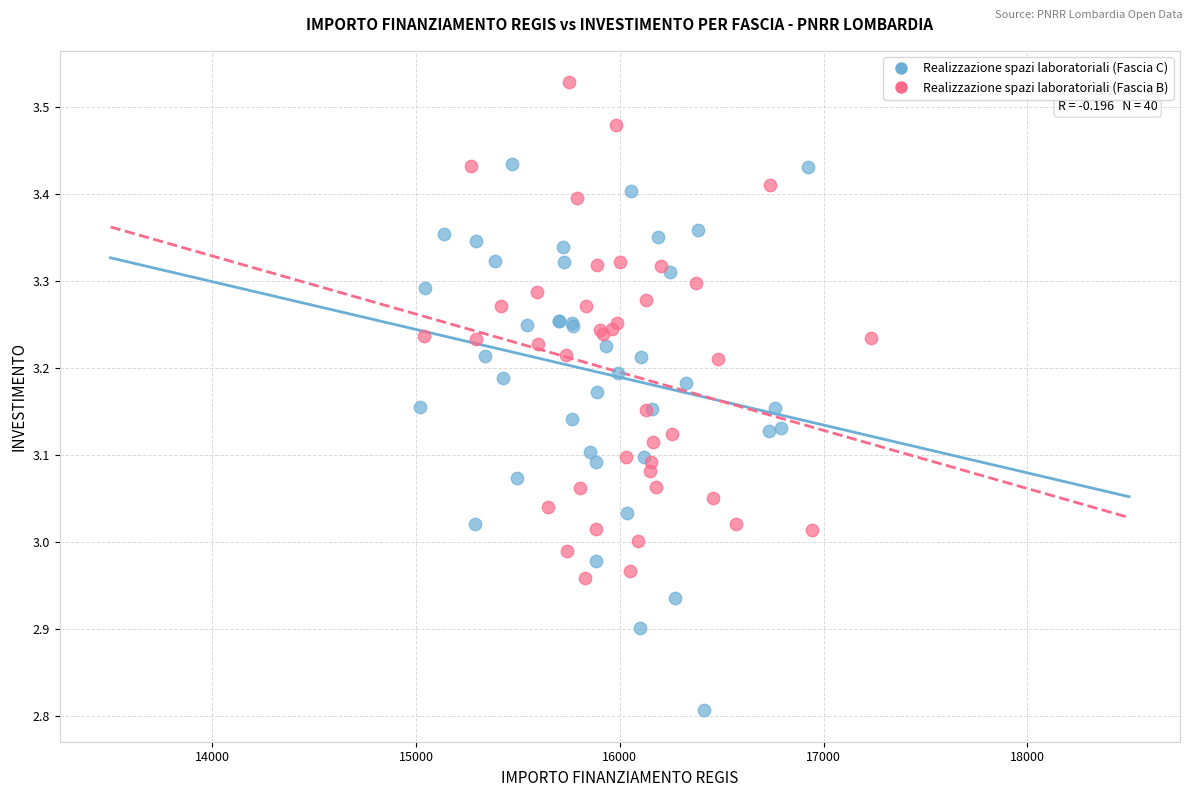

Which series contains the lowest Y value?

Realizzazione spazi laboratoriali (Fascia C)